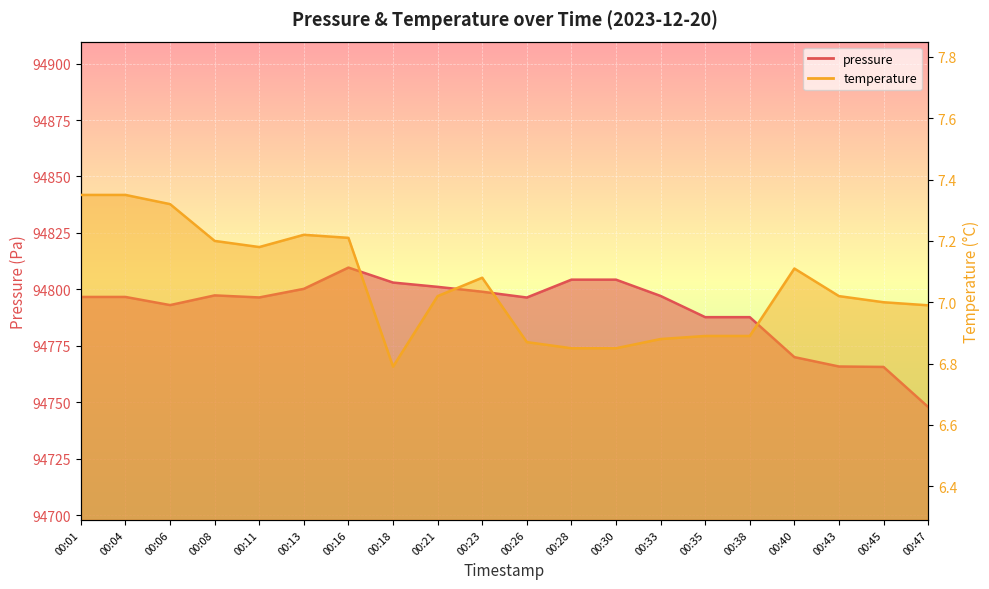

At which label is temperature closest to 7?

00:45